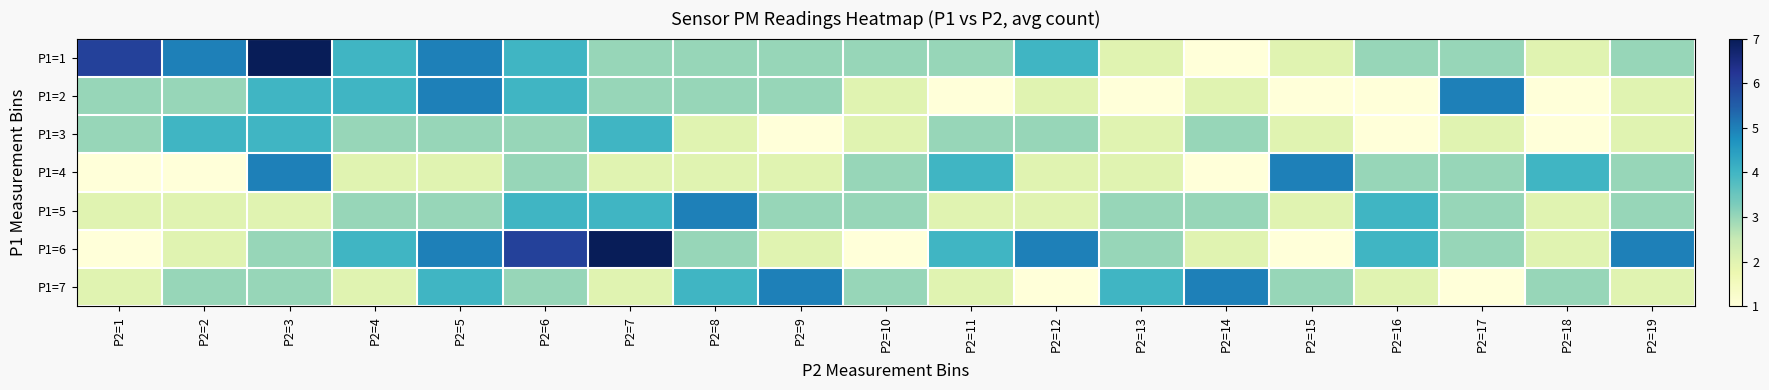

What is the maximum value shown in the chart?

7